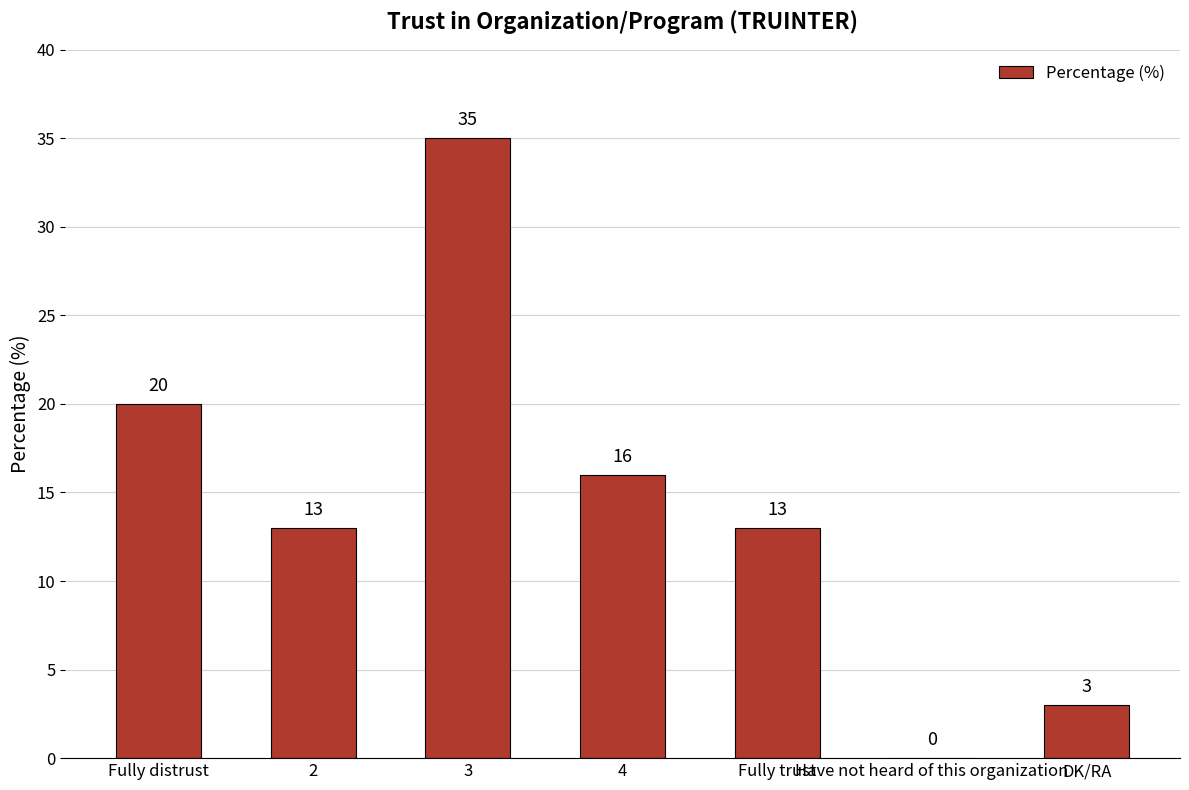

Count the number of categories in the chart.

7